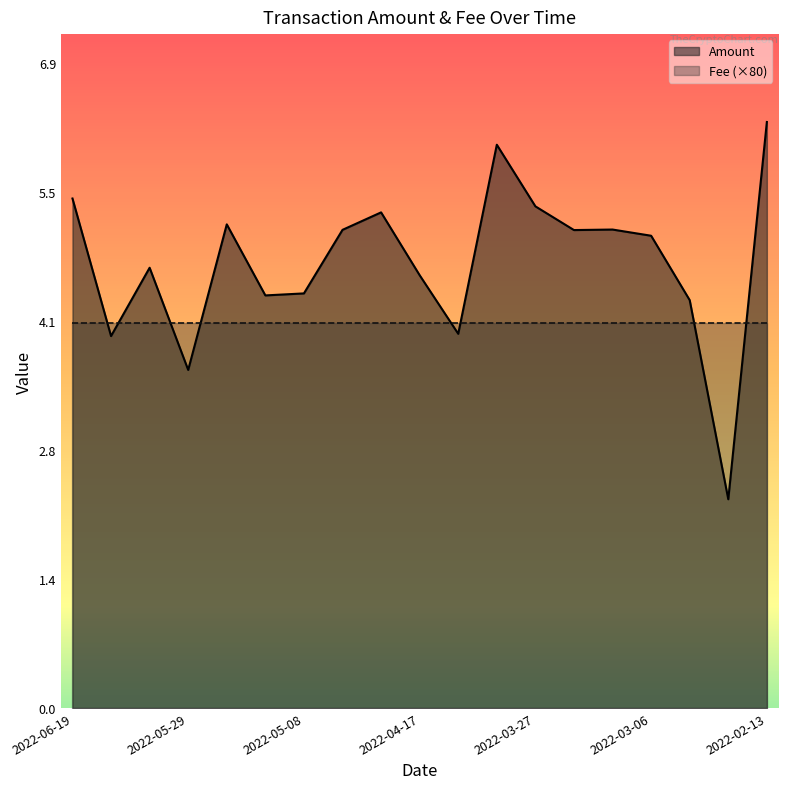

At which label does the data first exceed 5?

2022-06-19